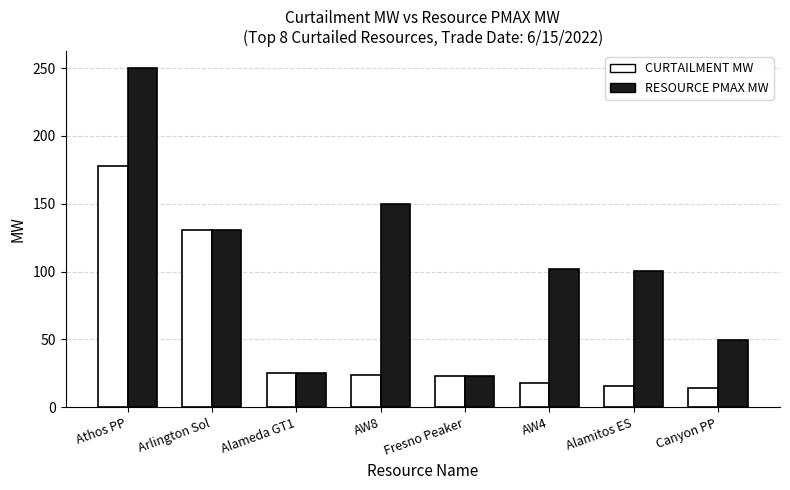

Does the chart contain stacked bars?

No